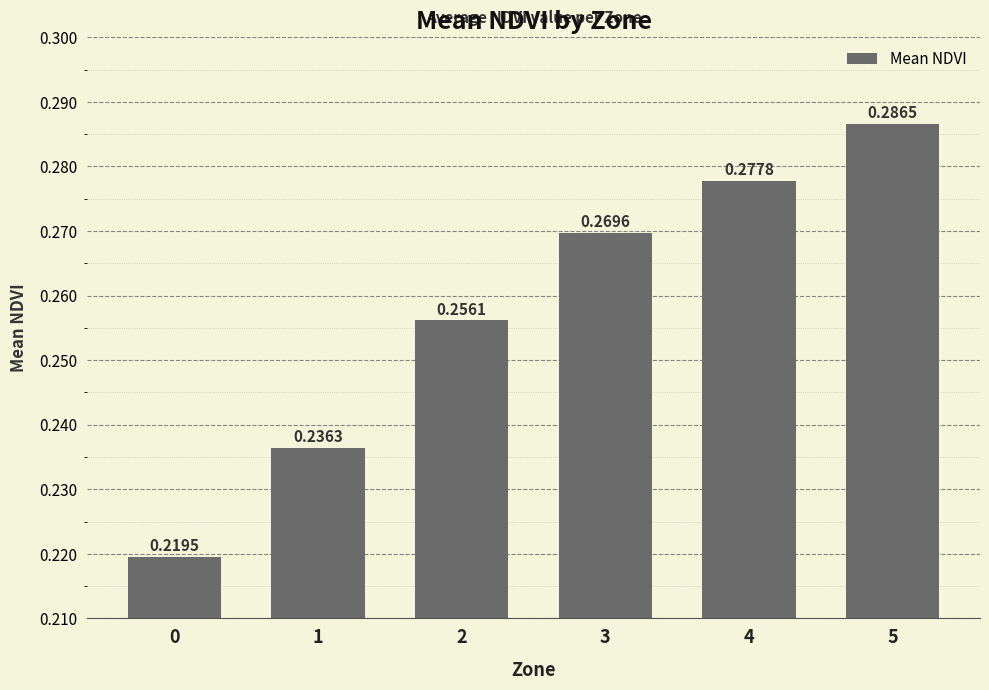

Which has a higher value, 1 or 3?

3